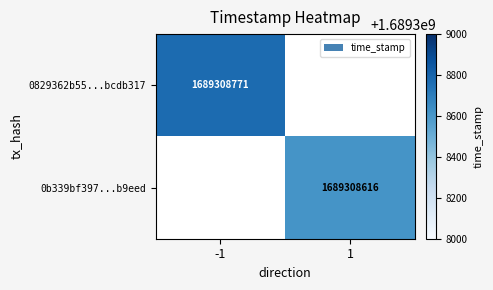

Read the 0b339bf397ffb00d433e2daa7d7dc2e002b9eed value at 1, to the nearest 100.

1689308600